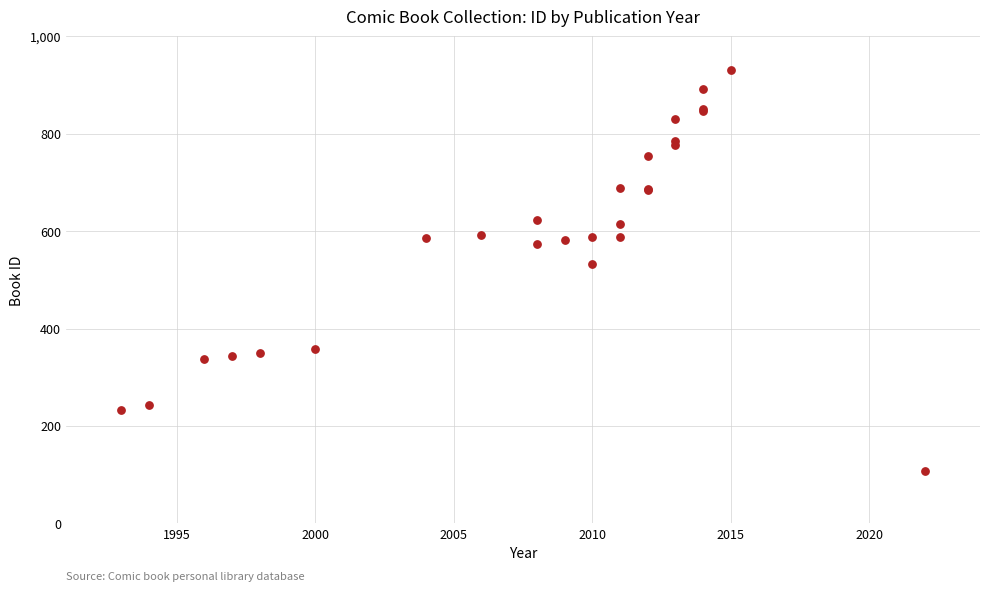

What Y value in the scatter plot is closest to 519?

532